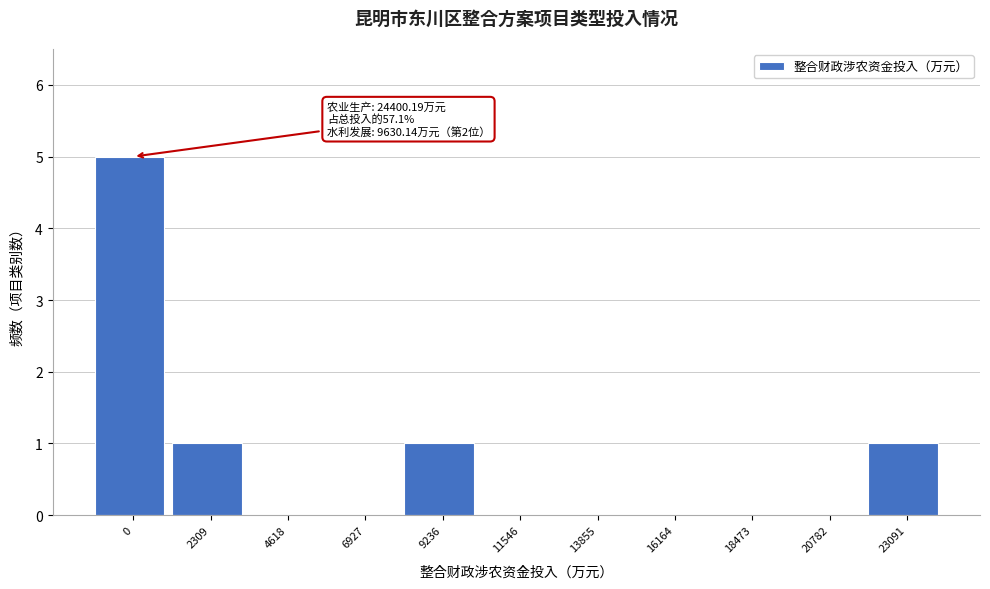

Reading left to right, what are all the values shown in this chart?

0=5	2309=1	4618=0	6927=0	9236=1	11546=0	13855=0	16164=0	18473=0	20782=0	23091=1